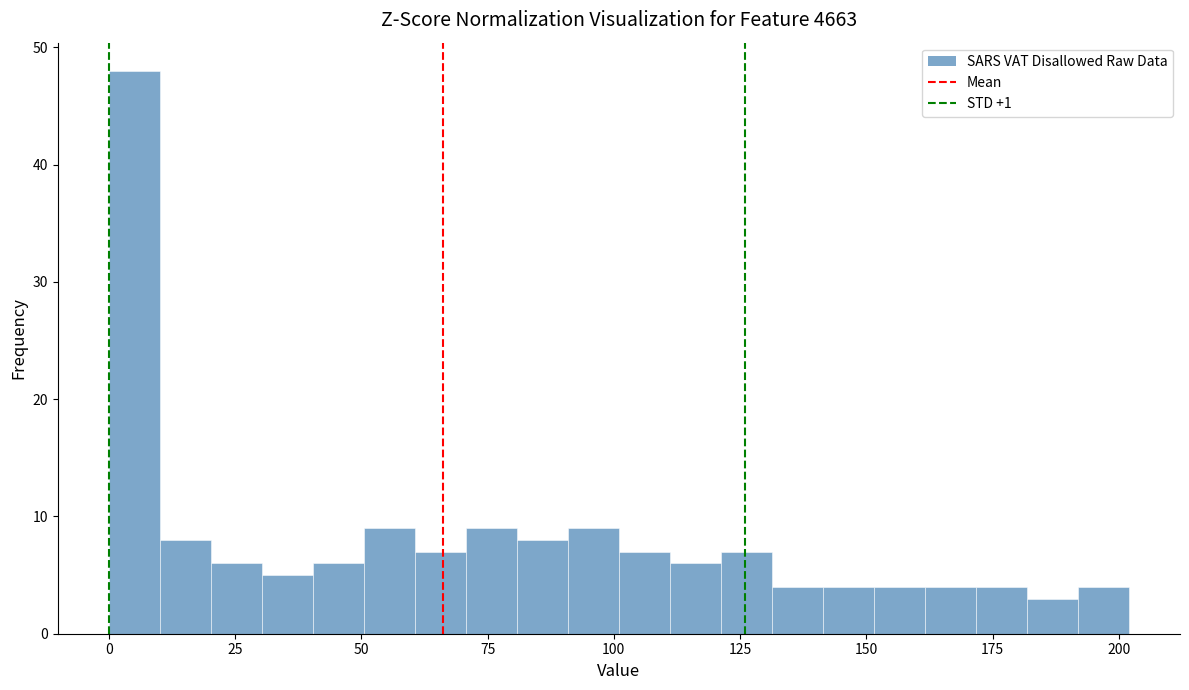

Read against the x-axis, roughly where is the centre of the tallest bar?

5